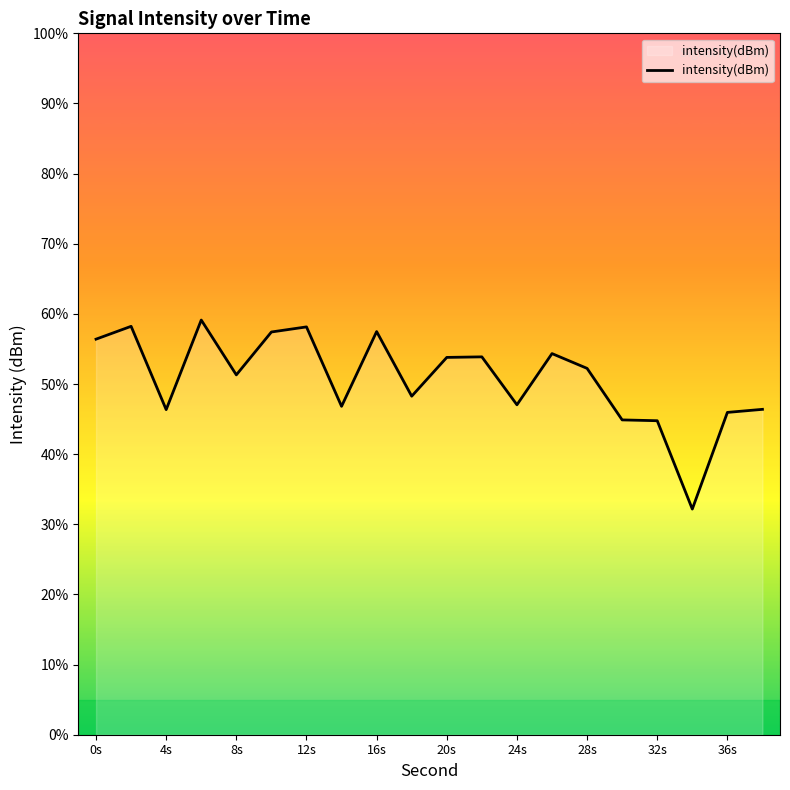

Does the chart display data point markers on the line(s)?

No